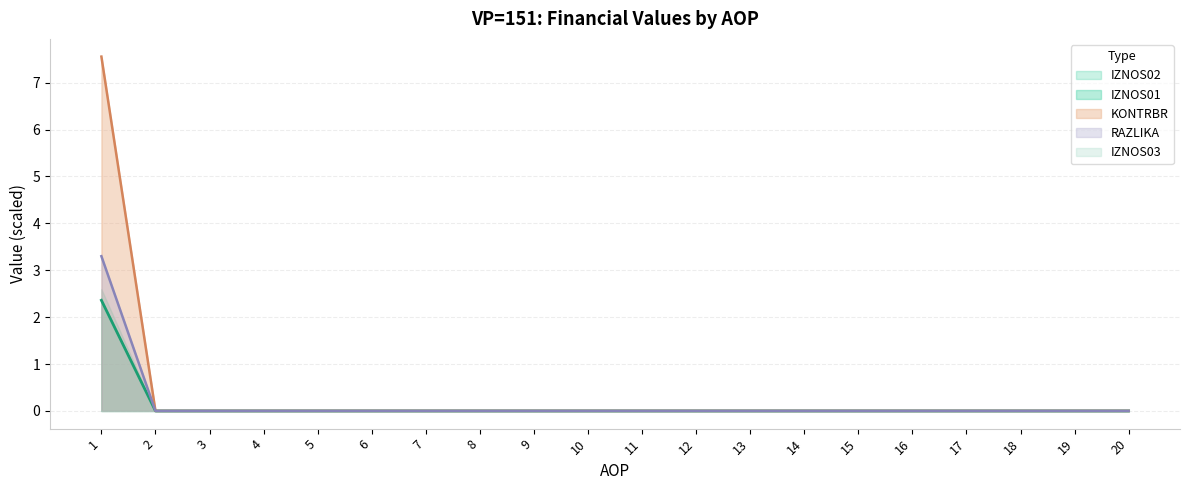

How many series are shown in this chart?

5